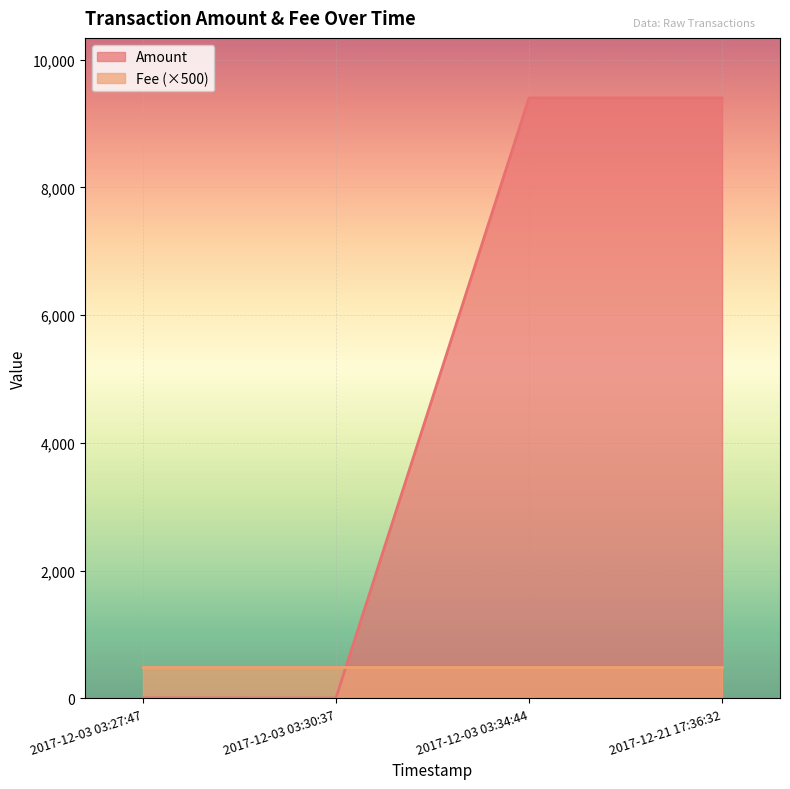

List the series in order of their overall mean, lowest first.

Fee (×500), Amount